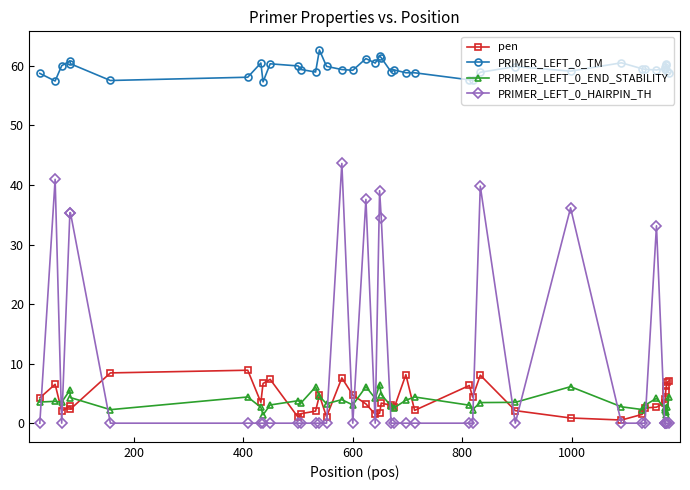

True or false: PRIMER_LEFT_0_TM has more than 0 points higher than both neighbors.

True